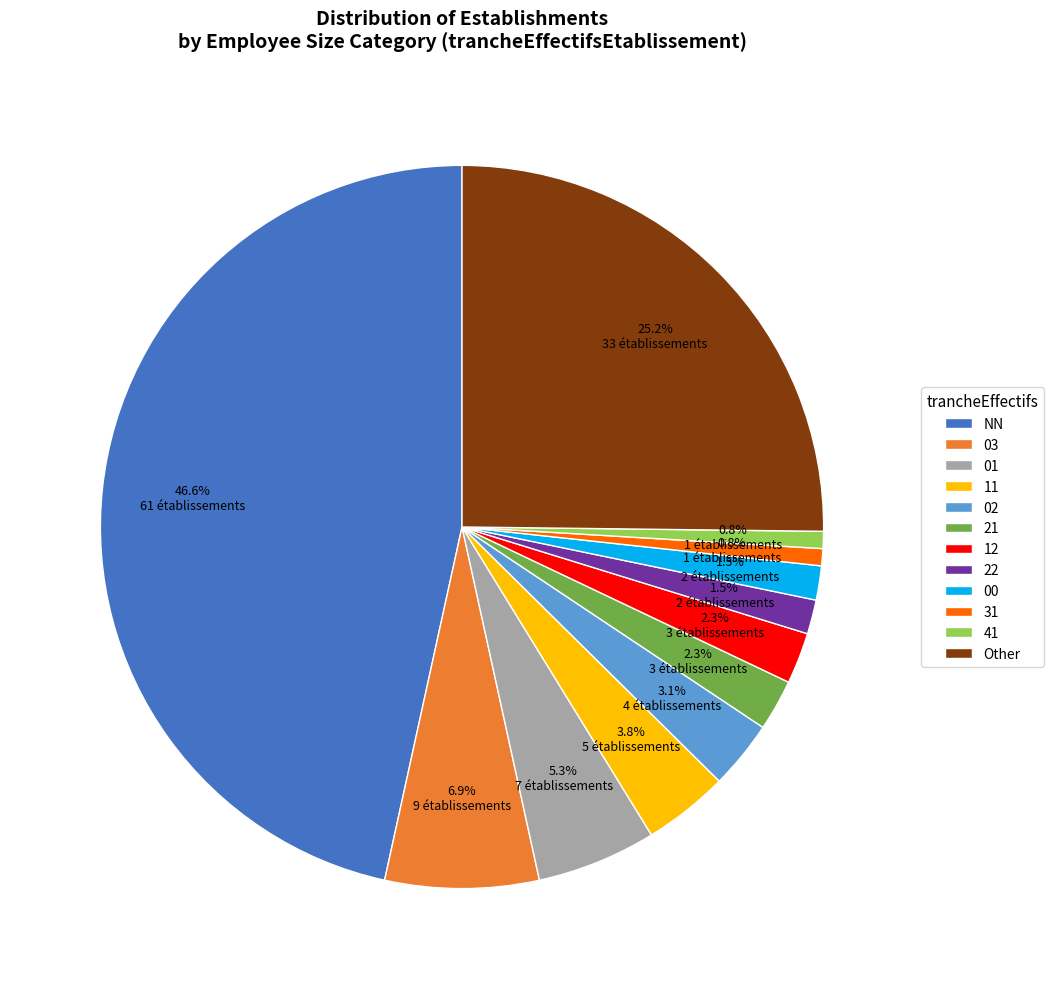

What percentage is the 12 slice, to the nearest percent?

2%